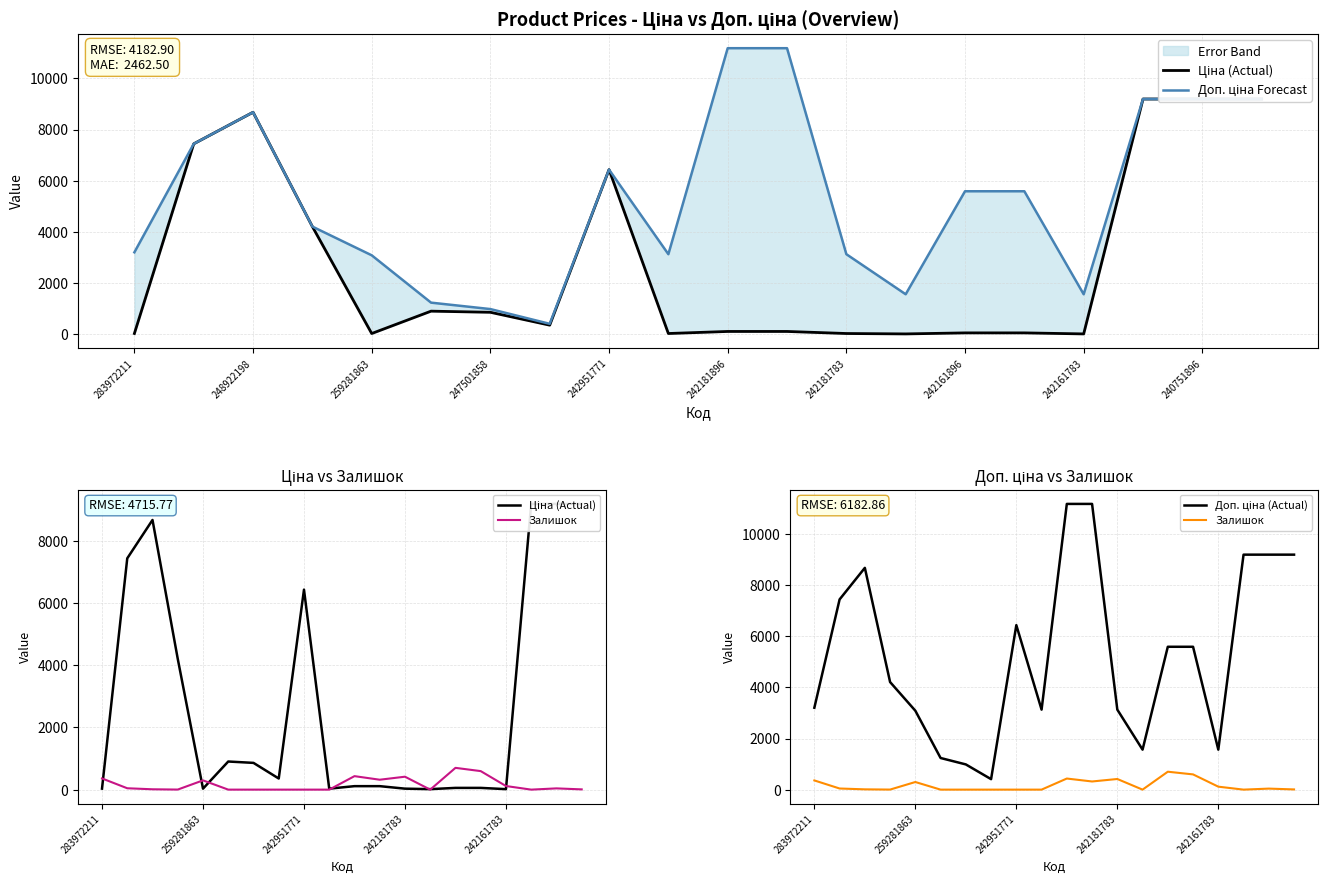

Read the Ціна (Actual) value at 14.

55.9